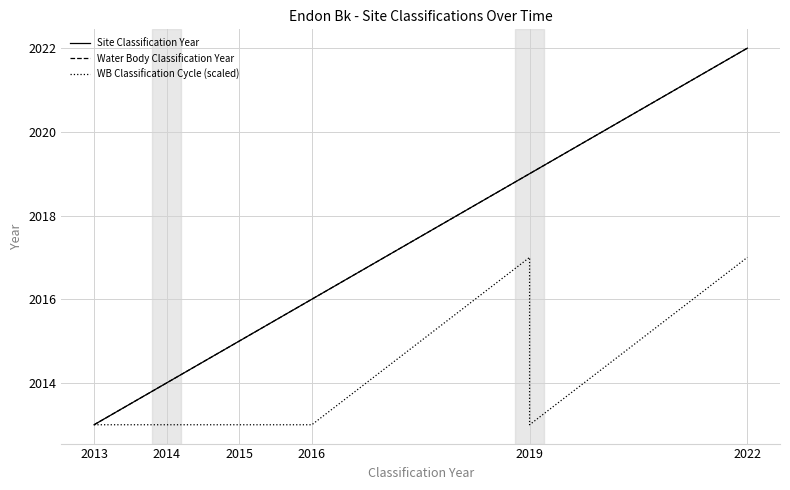

How many data points does each series have?

7